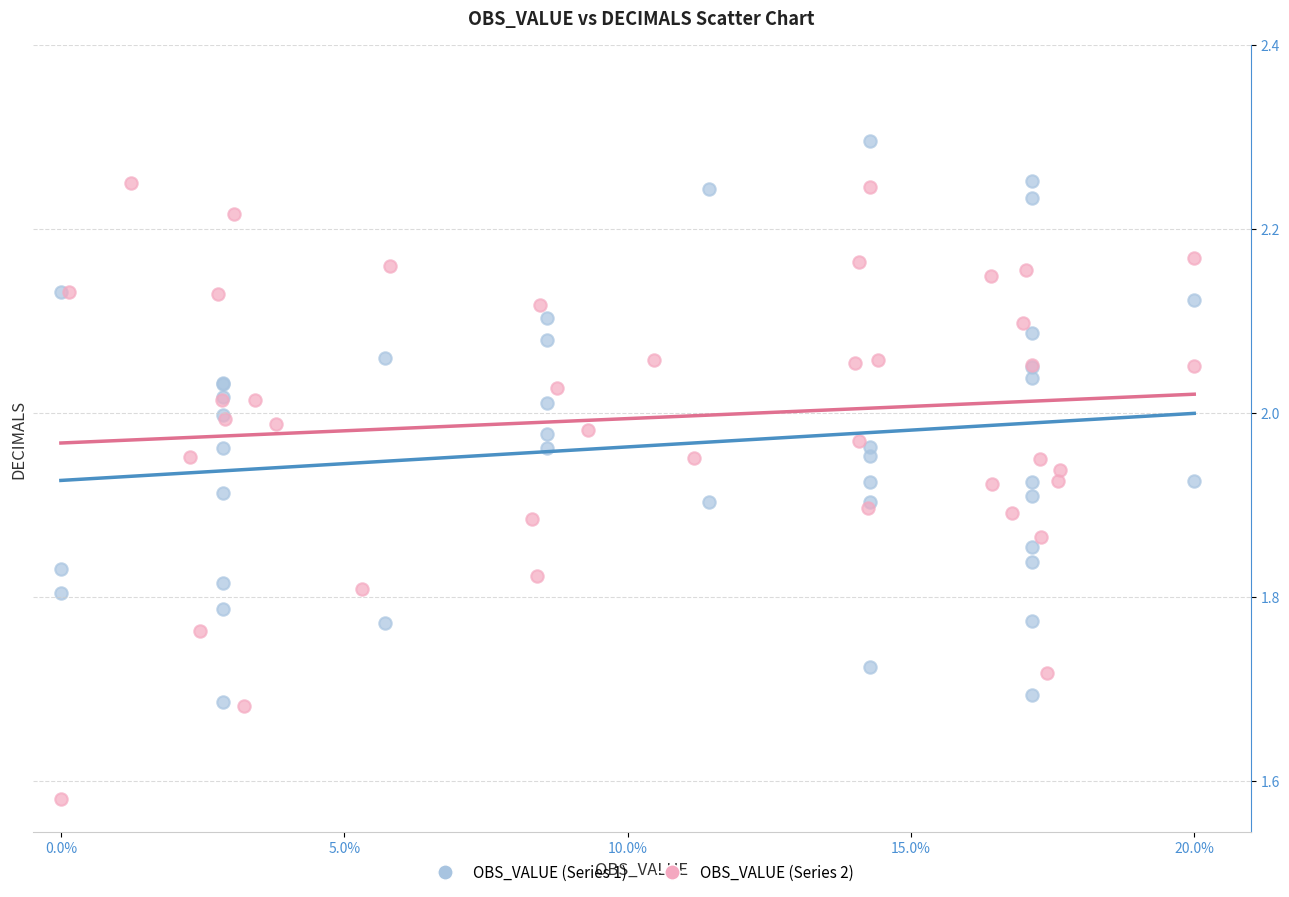

Which series reaches the maximum Y coordinate?

OBS_VALUE (Series 1)